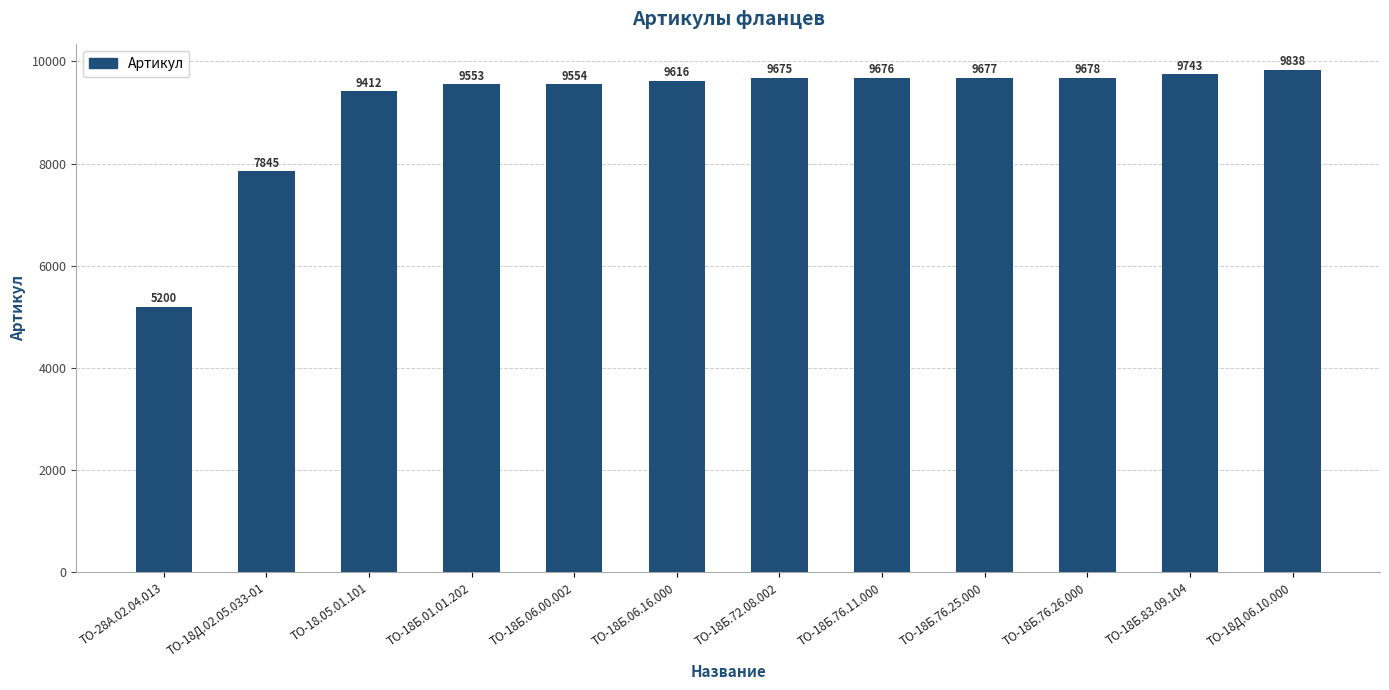

What position from the right is ТО-18Д.06.10.000?

1